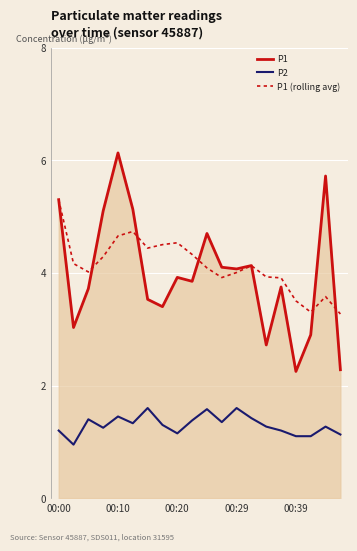

What is the maximum value for P2?

1.6